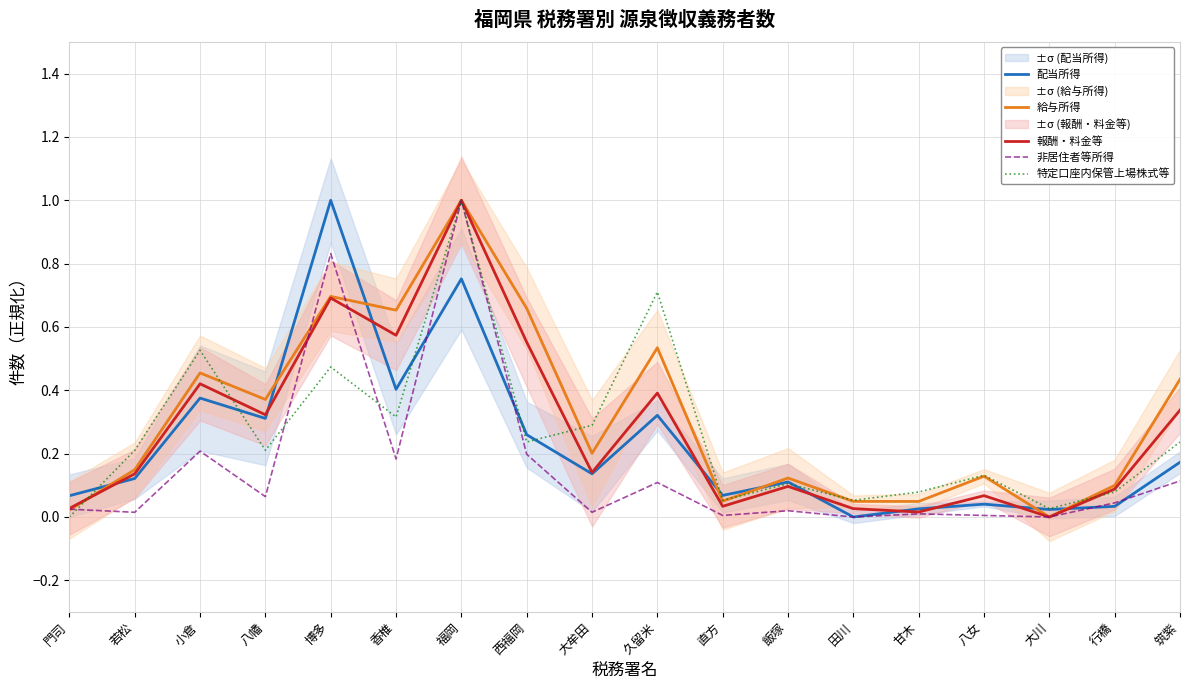

What are all the series names shown in the legend?

配当所得, 給与所得, 報酬・料金等, 非居住者等所得, 特定口座内保管上場株式等